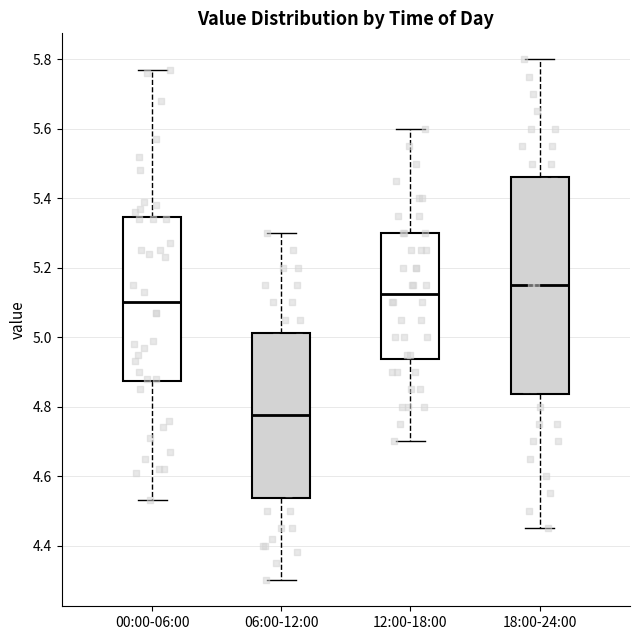

Which box's median line is the highest?

18:00-24:00